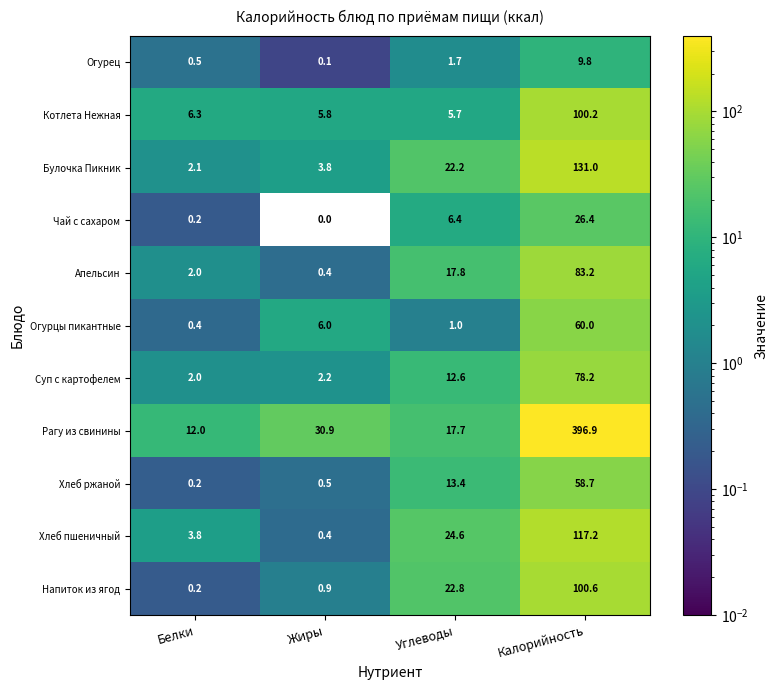

Which series changed the most between Белки and Калорийность?

Рагу из свинины